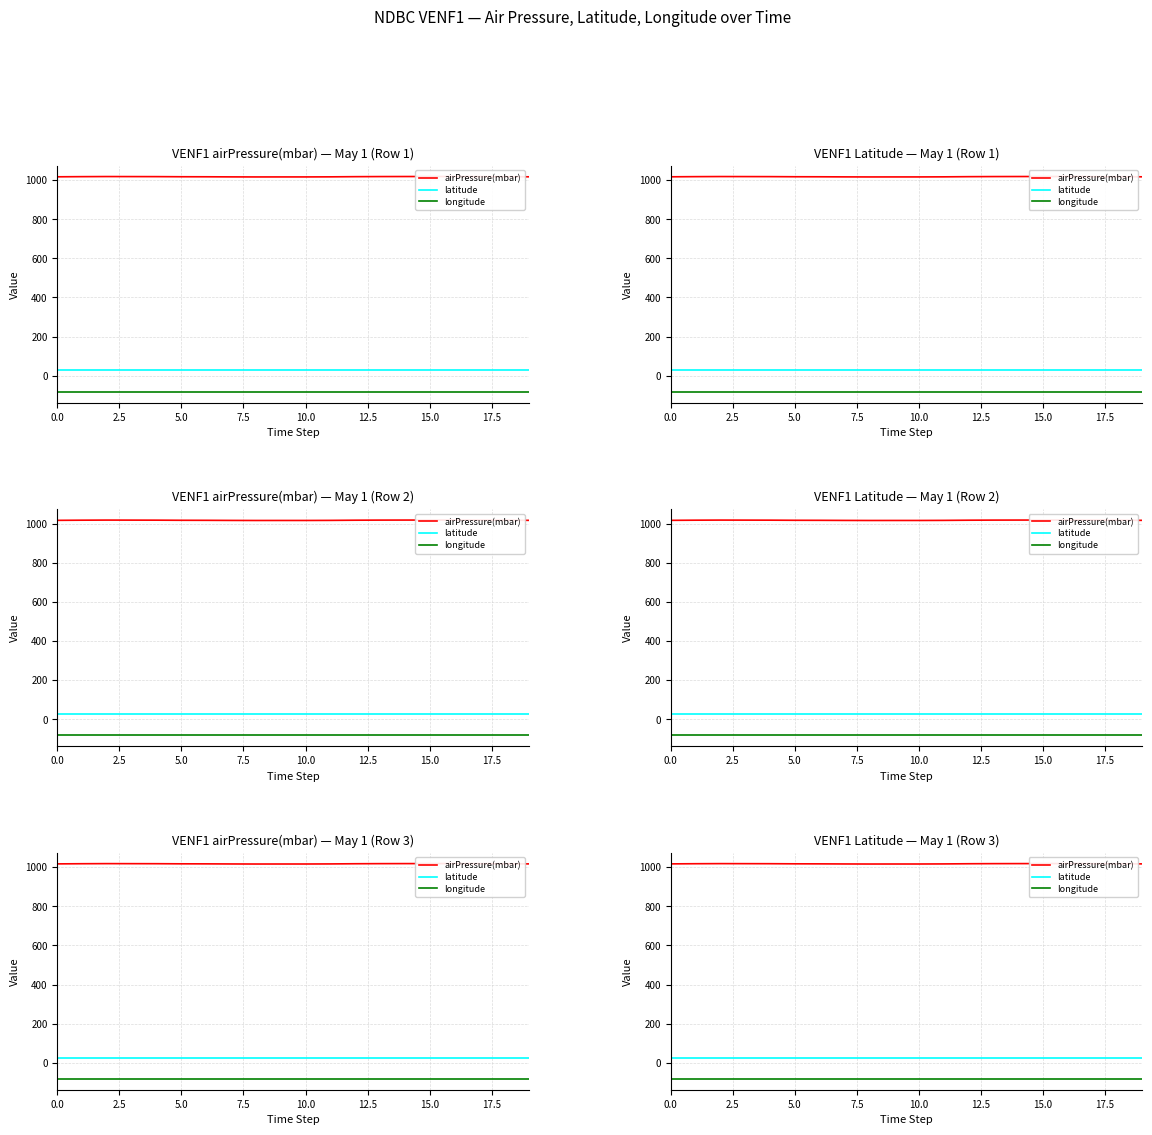

What is the label of the 16th point from the left?

15